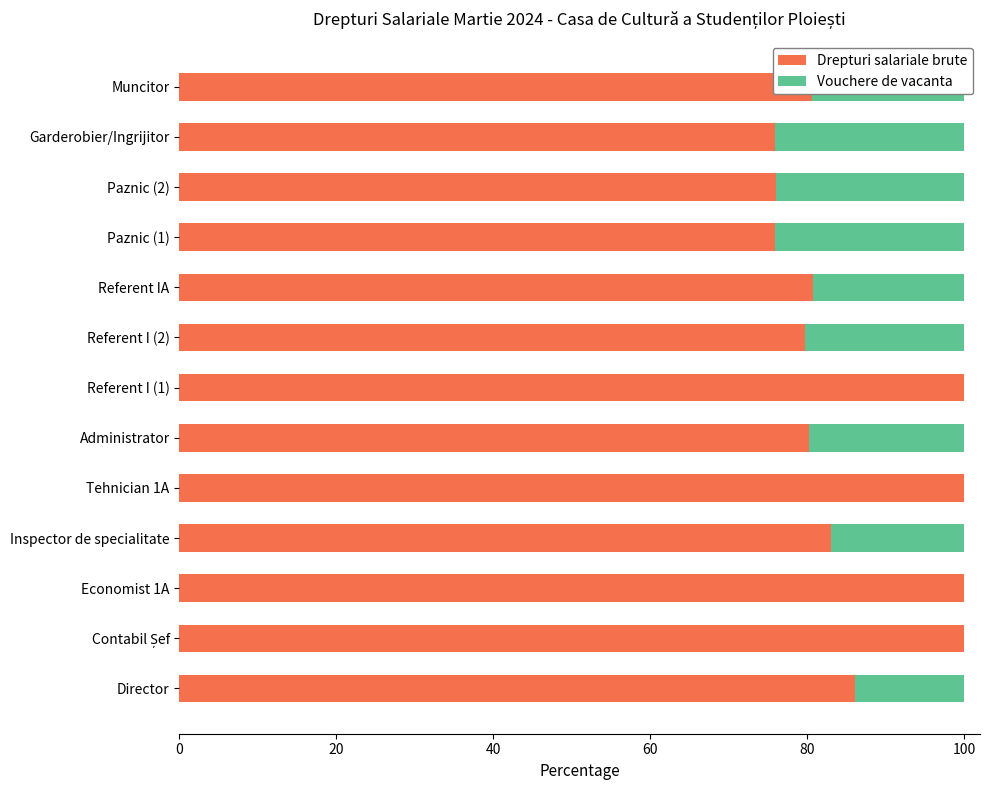

The value of Drepturi salariale brute at Muncitor is 122.6. True or false?

False